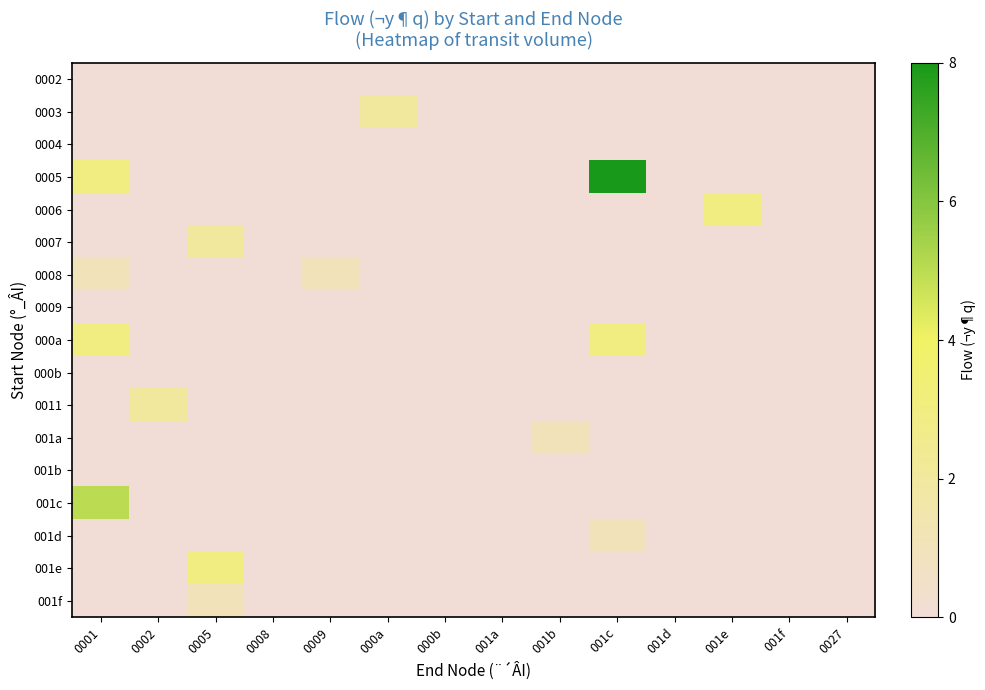

Between 0001 and 000a, which series saw the biggest shift?

001c